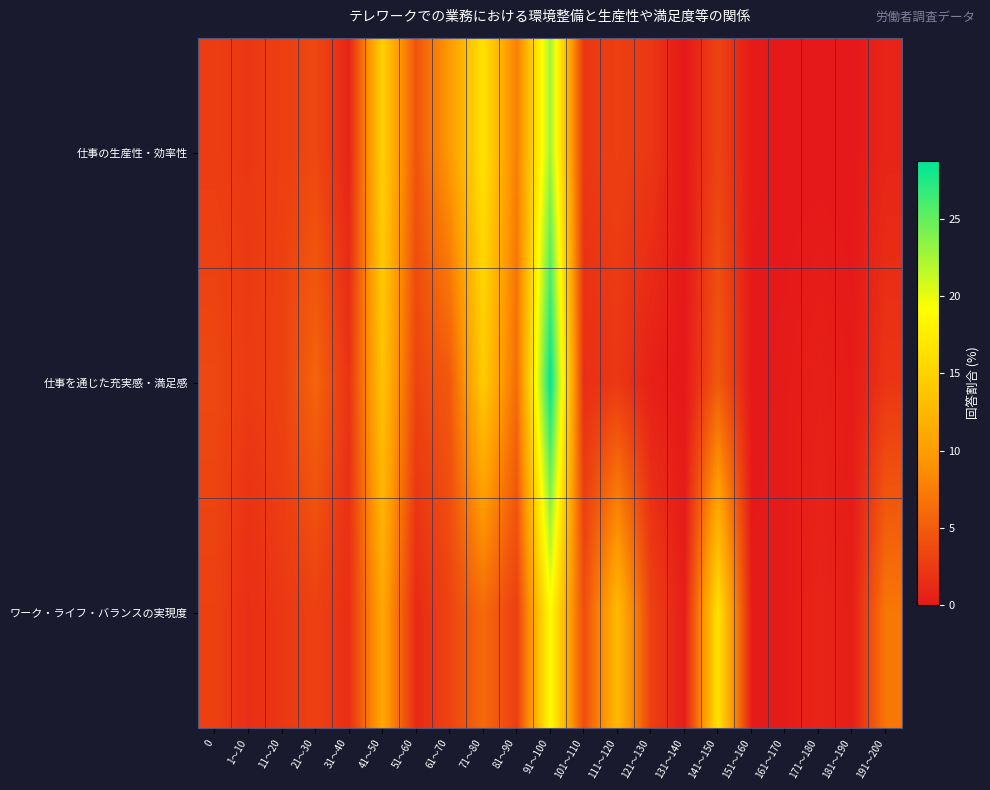

List the series in order of their overall mean, lowest first.

仕事の生産性・効率性, 仕事を通じた充実感・満足感, ワーク・ライフ・バランスの実現度